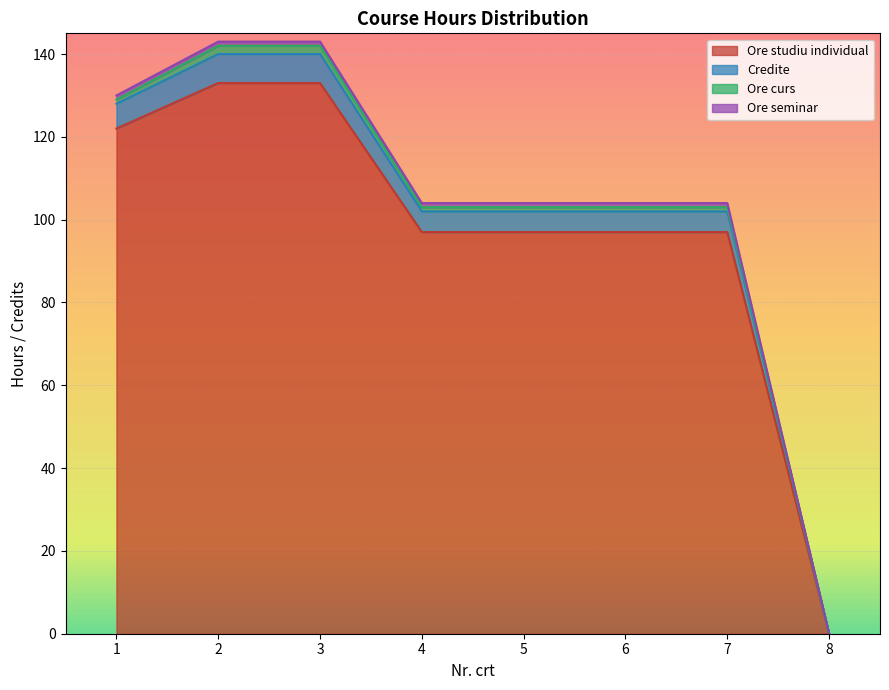

True or false: Credite has more than 1 points higher than both neighbors.

False